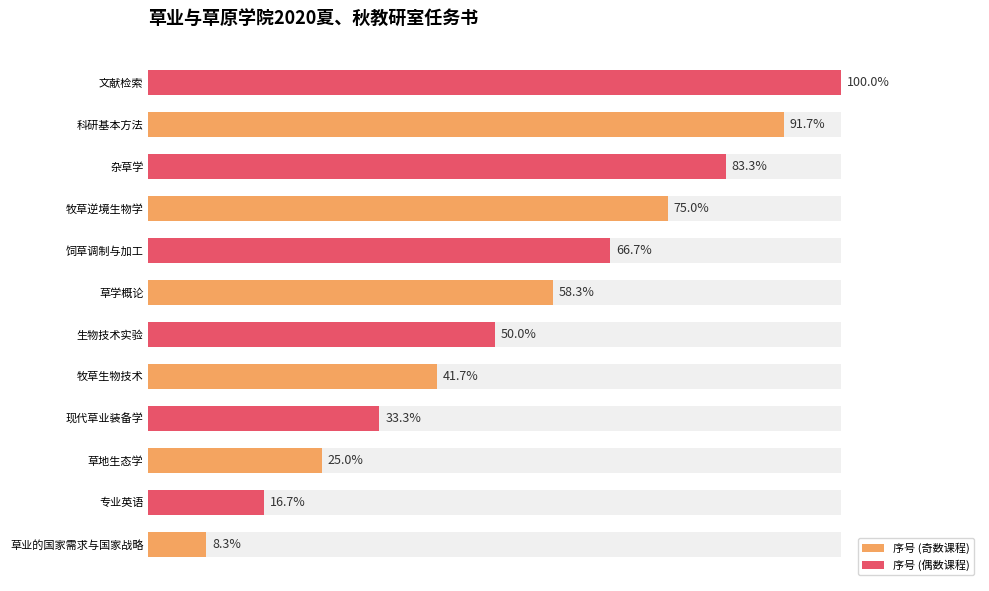

At 2, list the series in order from smallest to largest.

序号 (奇数课程), 序号 (偶数课程)